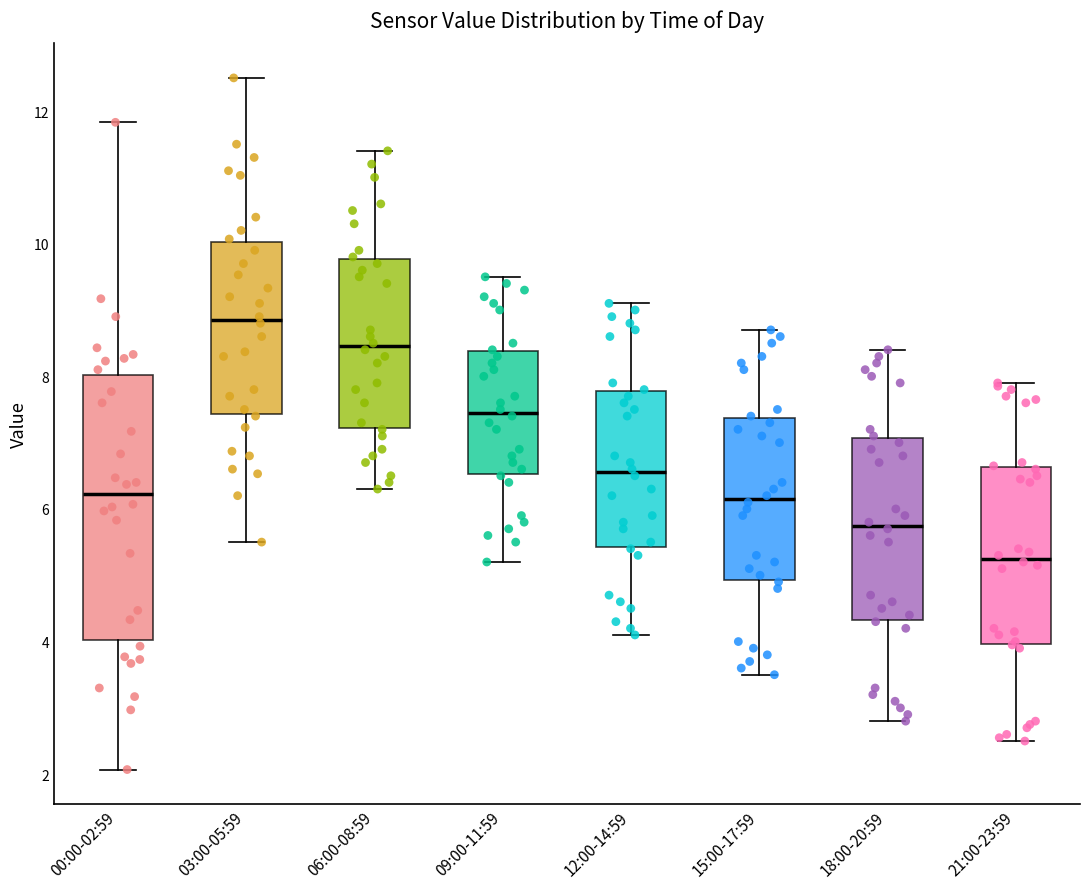

Which box has the lowest median line?

21:00-23:59